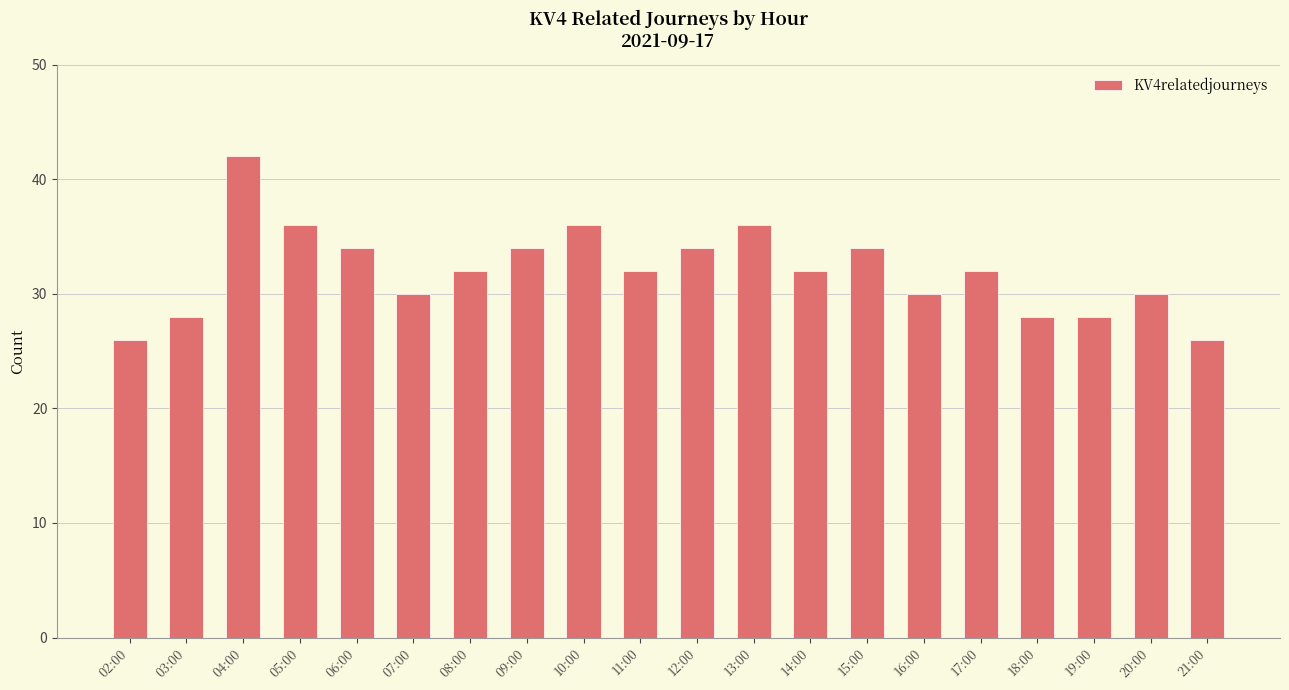

The chart shows a value of 49 at 06:00. True or false?

False